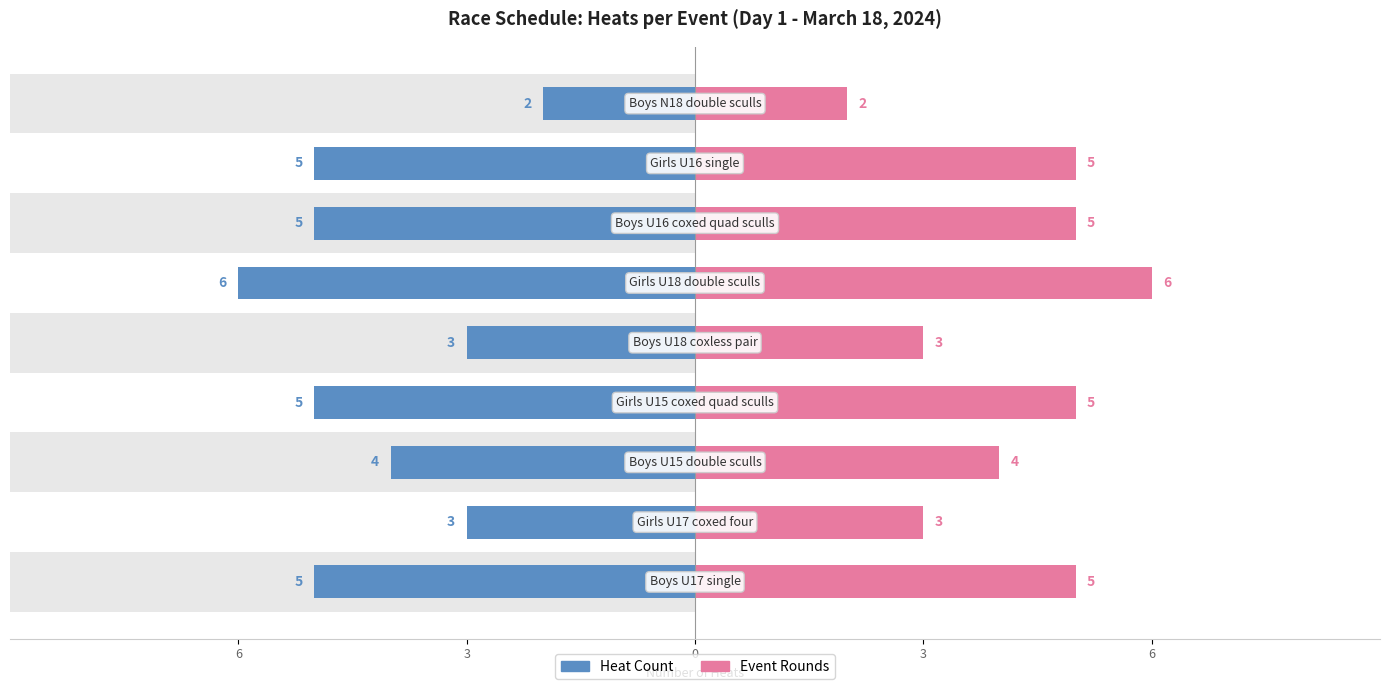

How many data points in Event Rounds are above 5?

1